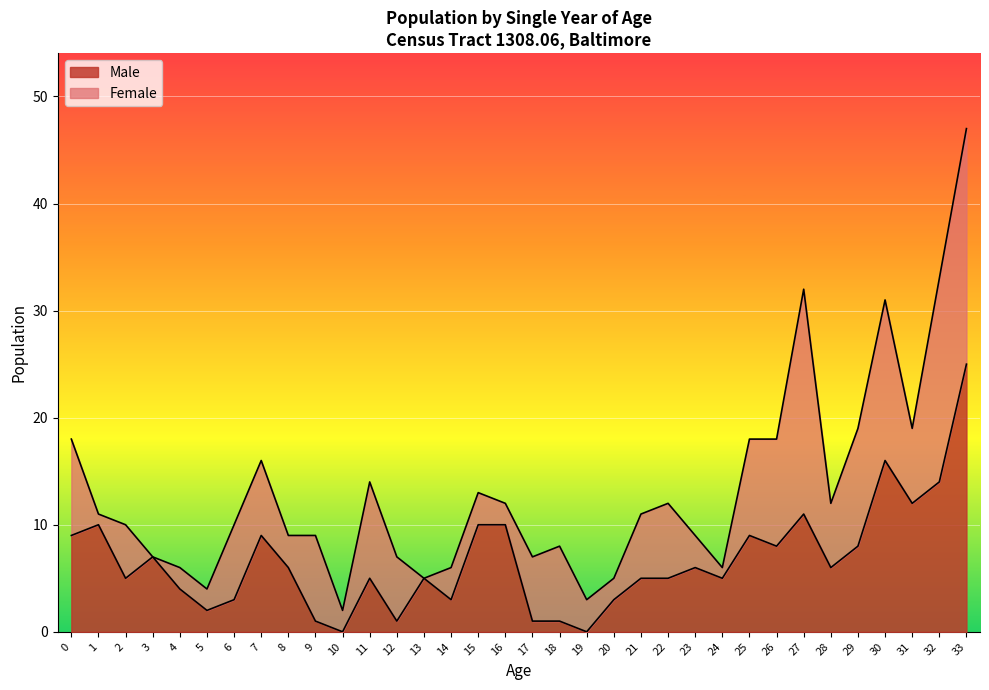

How many interior local peaks (higher than both neighbors) does the data have?

9